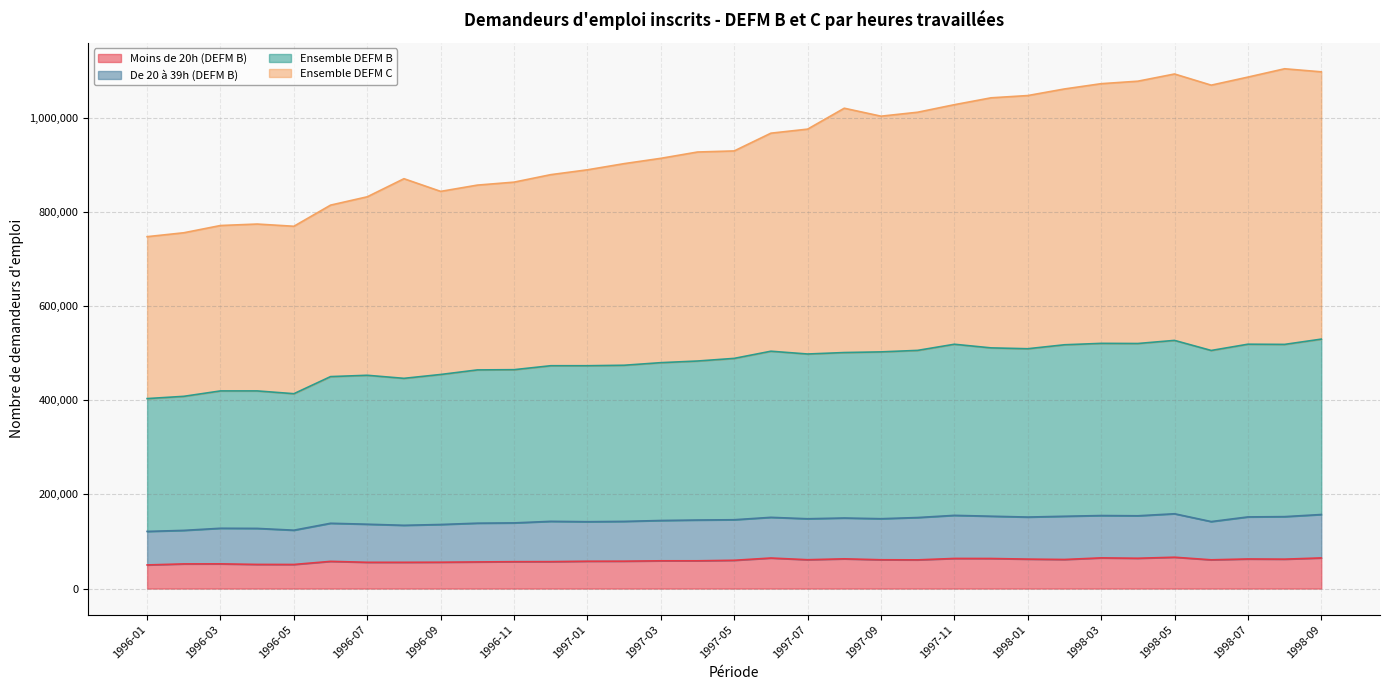

What is the average value of the Moins de 20h (DEFM B) series?

59394